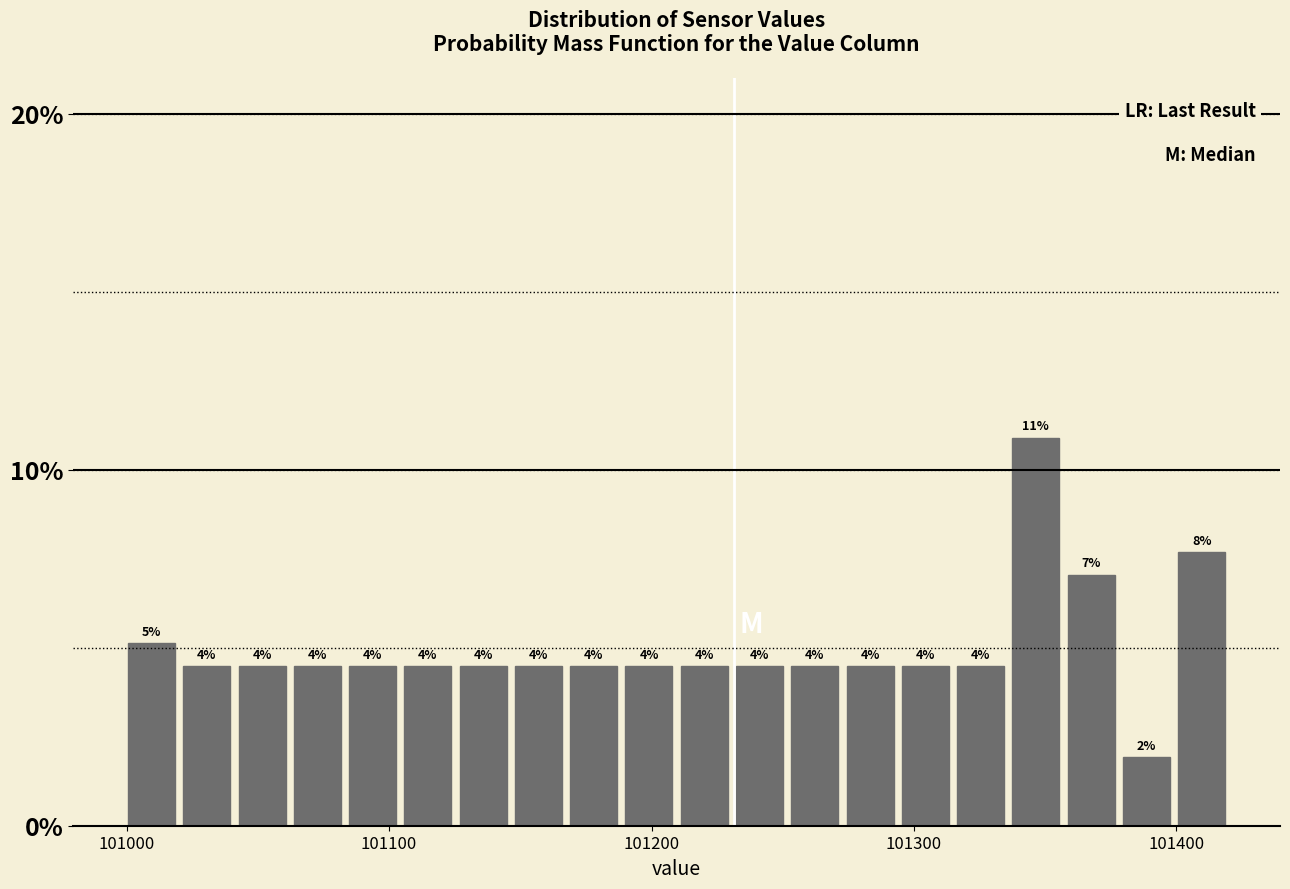

Read against the x-axis, roughly where is the centre of the tallest bar?

101350